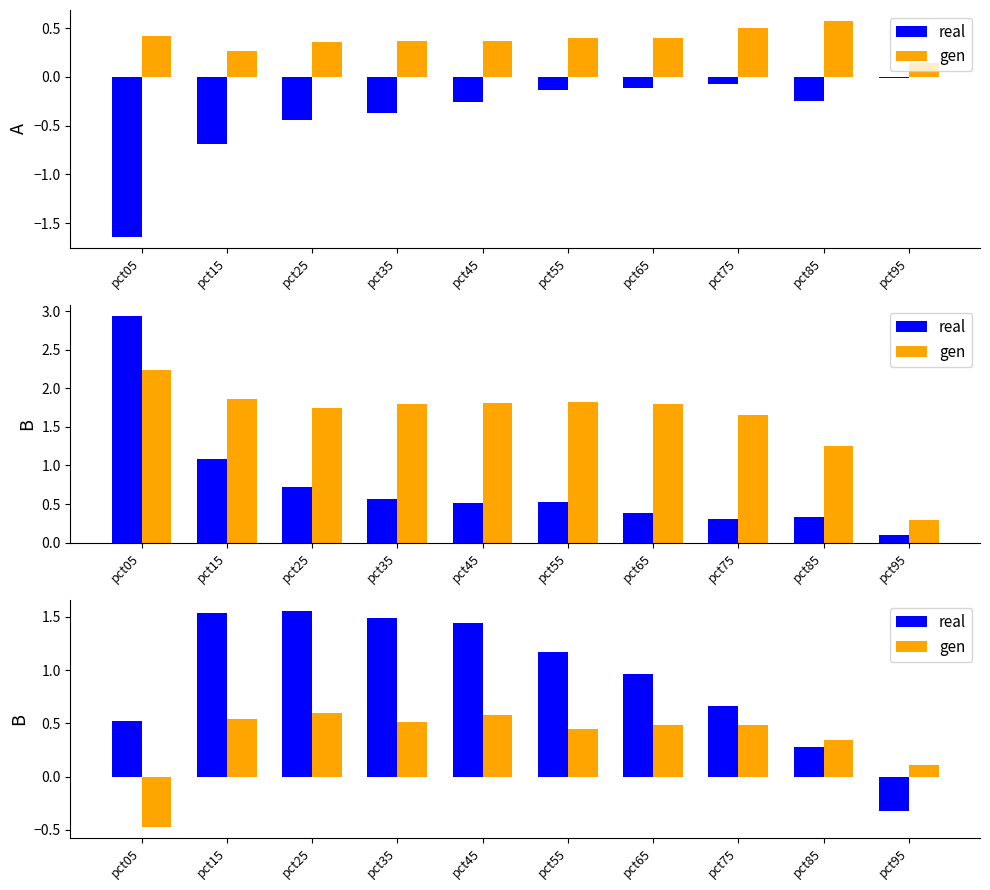

What is the total value across all series at pct25?

2.1